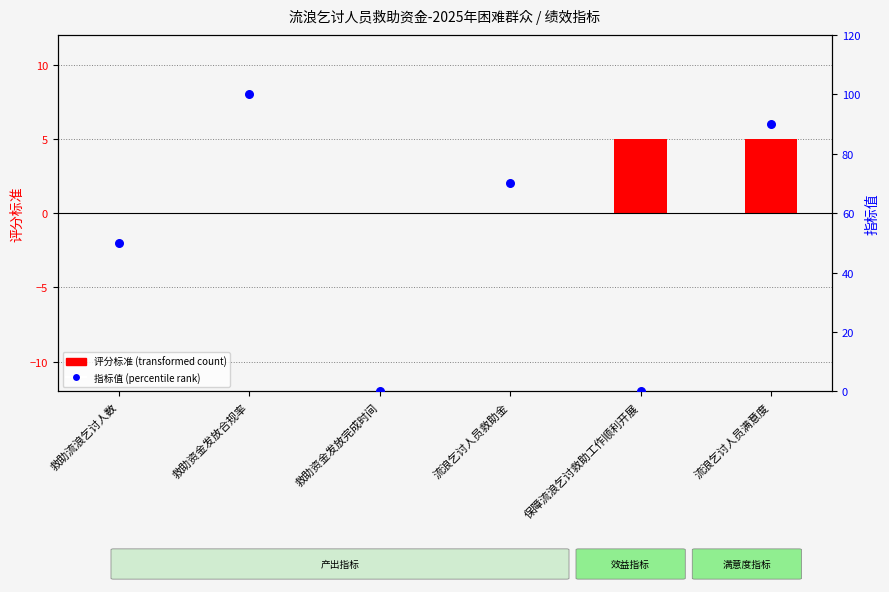

At which category is the sum across all series the highest?

救助资金发放合规率